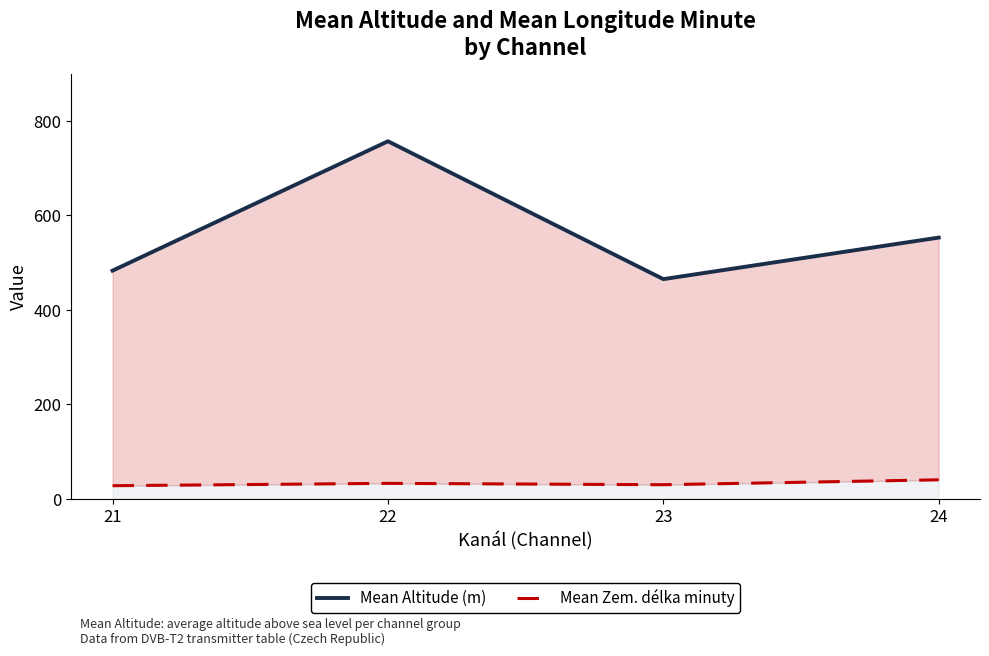

How many data points does each series have?

4